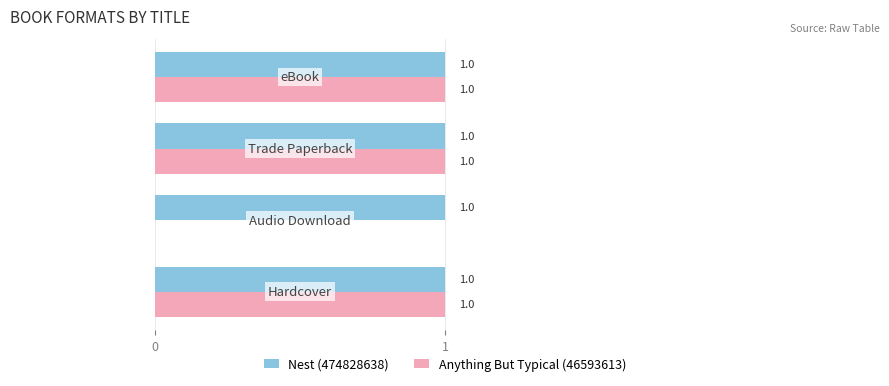

What is the sum of all Anything But Typical (46593613) values?

3